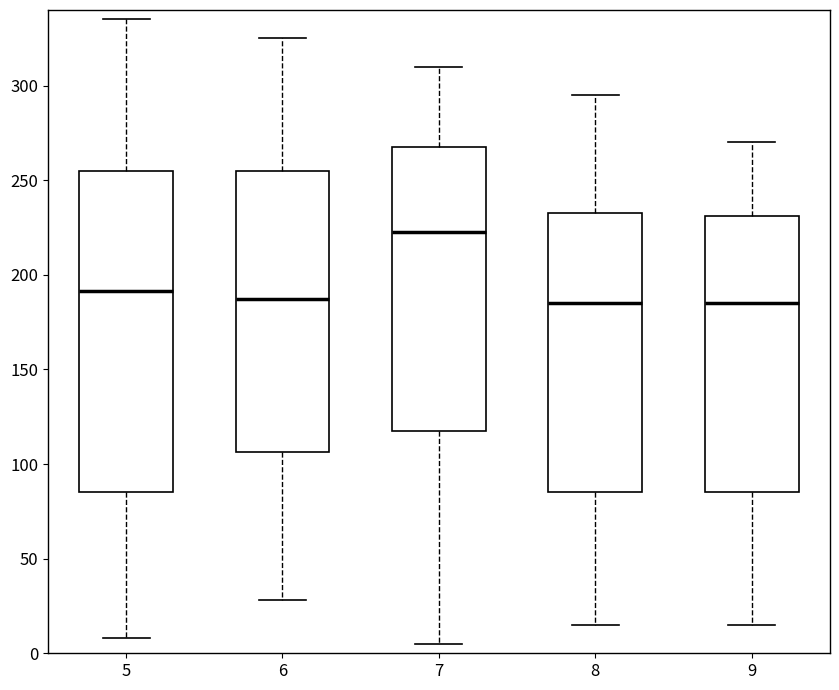

Reading left to right, read every box against the y-axis: the position of its median line, the range the box covers, and the ends of its whiskers. The values are not printed on the chart, so give them approximately, as read against the axis.

5: median 190, box 85 to 255, whiskers 10 to 335
6: median 190, box 105 to 255, whiskers 30 to 325
7: median 225, box 120 to 270, whiskers 5 to 310
8: median 185, box 85 to 235, whiskers 15 to 295
9: median 185, box 85 to 230, whiskers 15 to 270